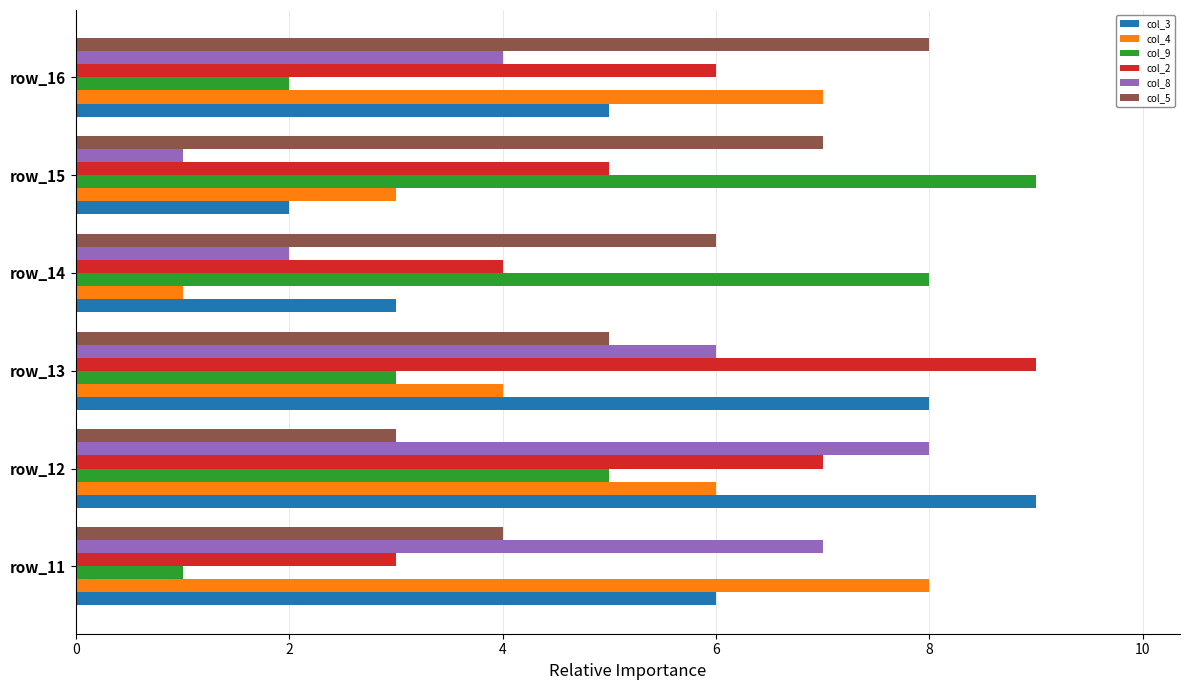

What is the spread (max minus min) of values at row_13?

6